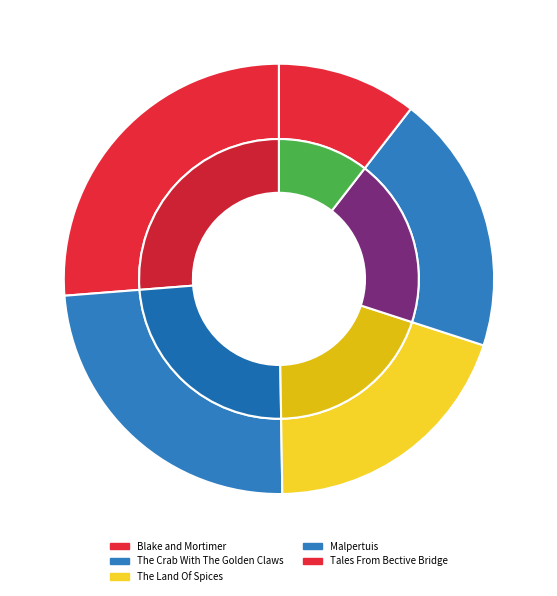

To the nearest percent, what is the average slice percentage?

20%